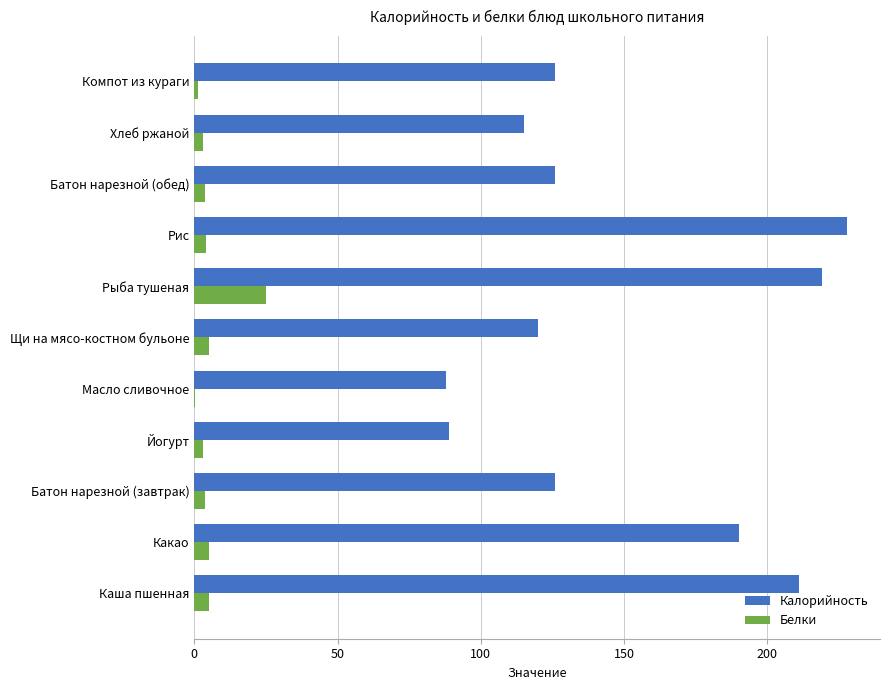

Between Каша пшенная and Какао, which series saw the biggest shift?

Калорийность